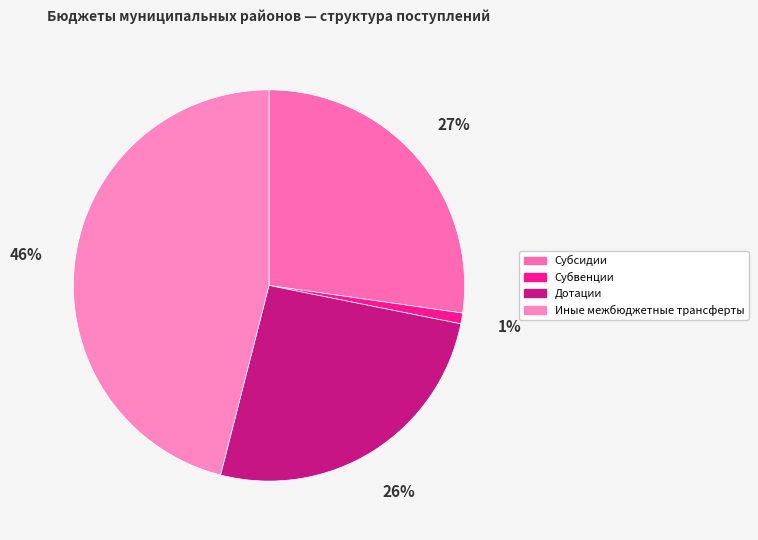

To the nearest percent, what portion does Субсидии represent?

27%